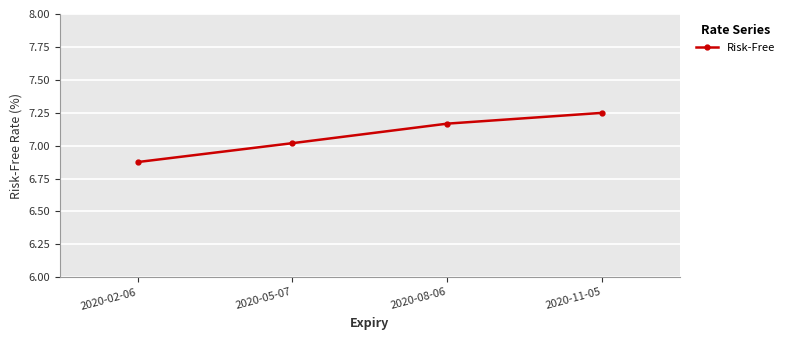

At which category does the chart reach its minimum across all series?

2020-02-06